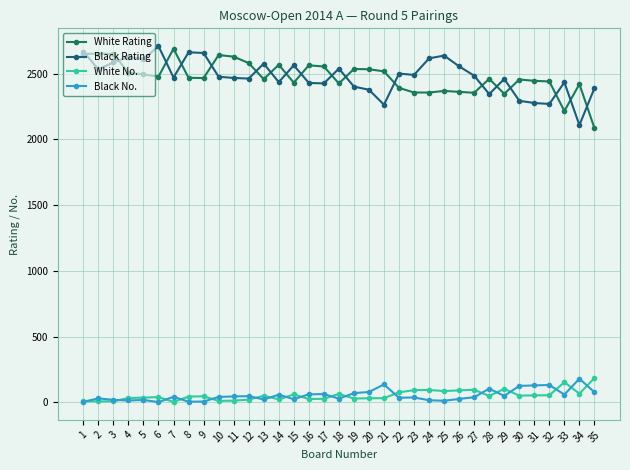

Is this an area chart (filled region under the line)?

No